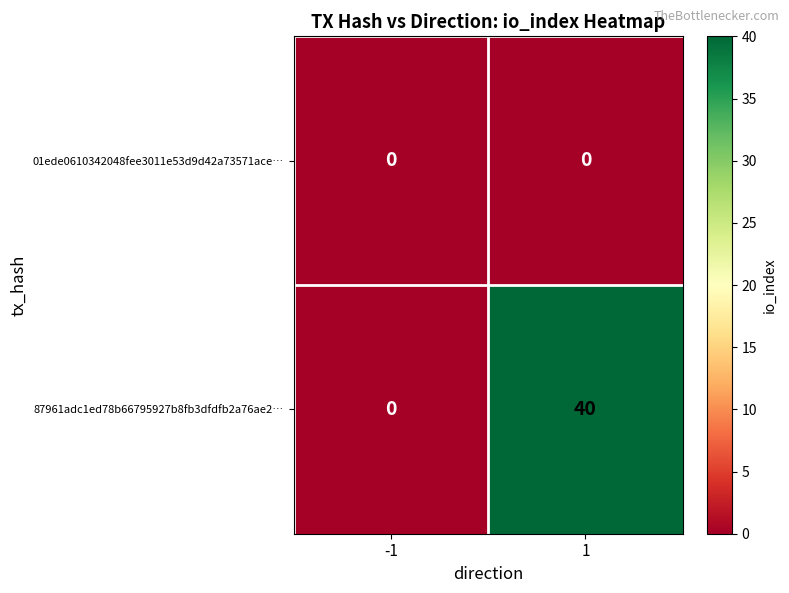

Rank the series at 1 from highest to lowest value.

87961adc1ed78b66795927b8fb3dfdfb2a76ae2…, 01ede0610342048fee3011e53d9d42a73571ace…